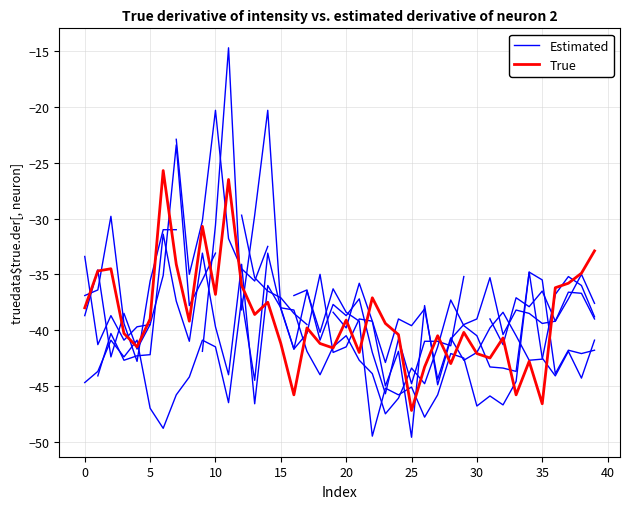

Which series has the largest total across all categories?

True